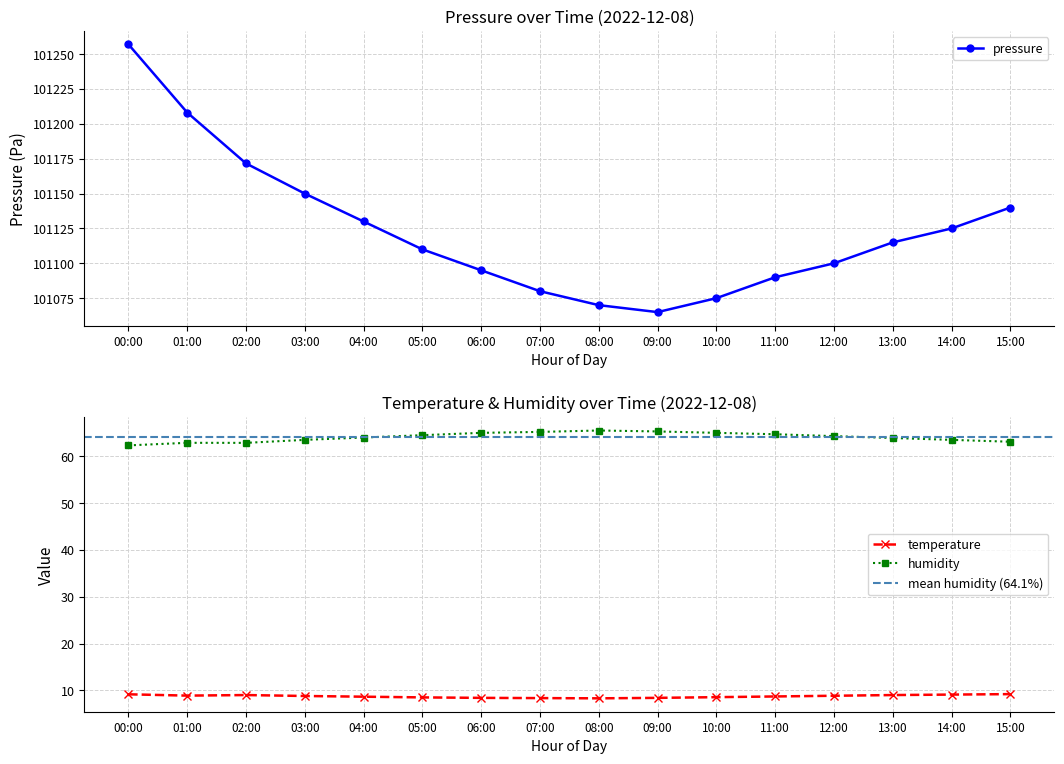

Where does the humidity series first go above 64?

05:00